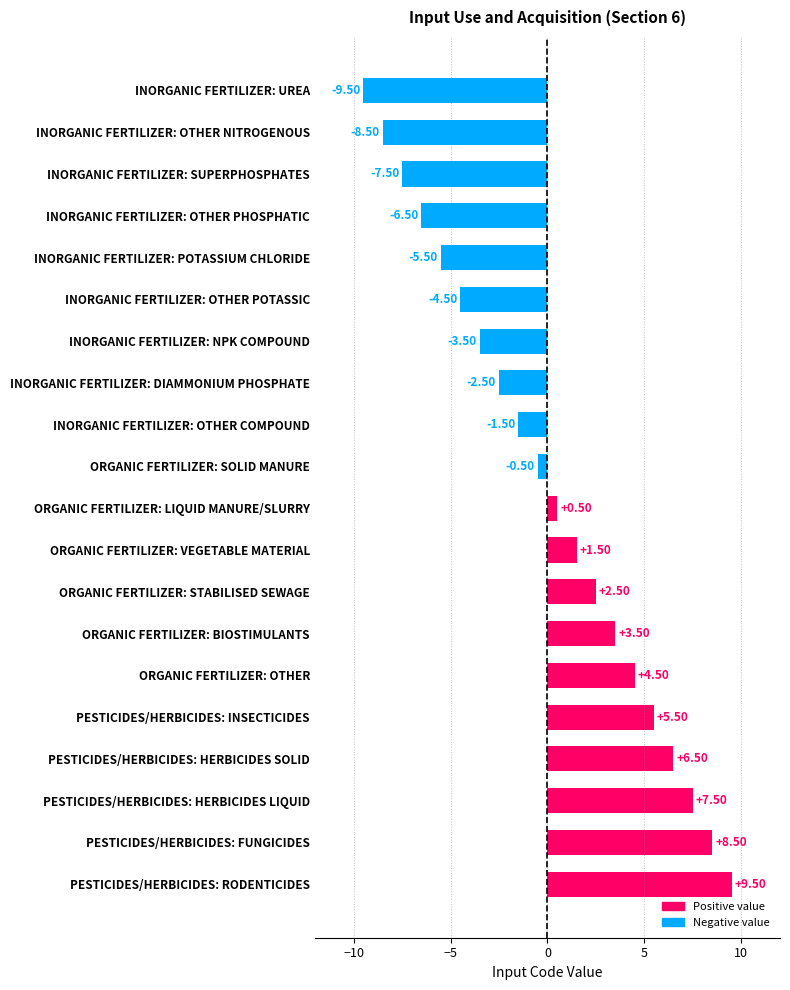

What is the change in value from INORGANIC FERTILIZER: OTHER PHOSPHATIC to ORGANIC FERTILIZER: SOLID MANURE?

+6.0